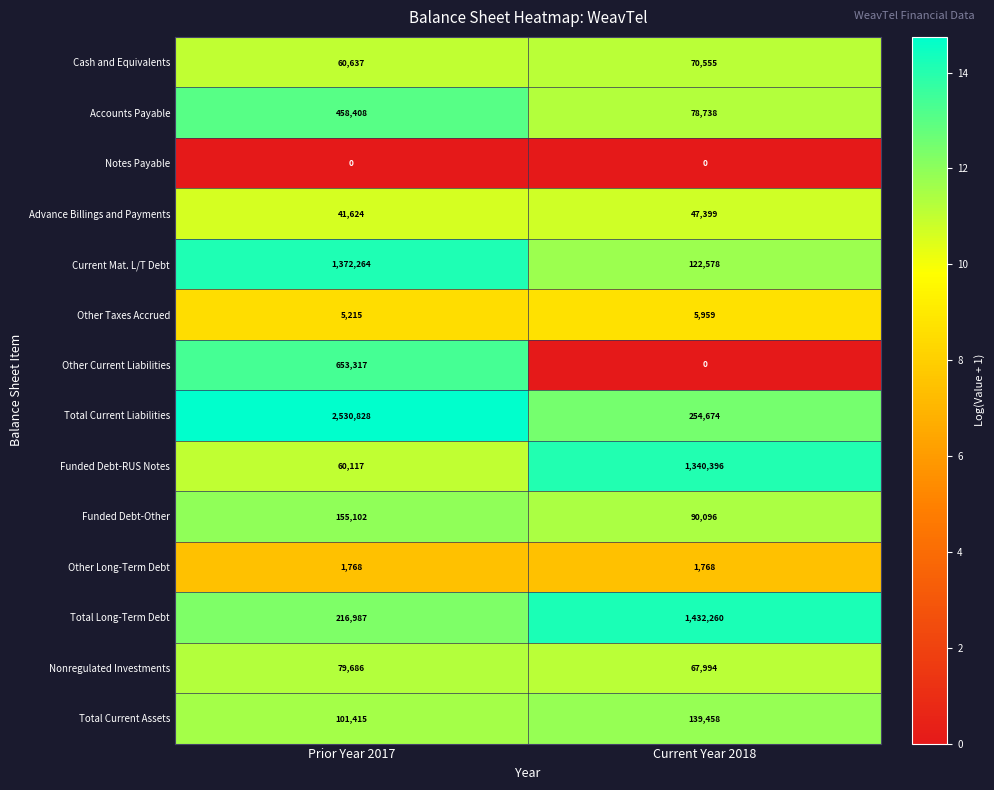

At which category does the chart reach its peak across all series?

Prior Year 2017